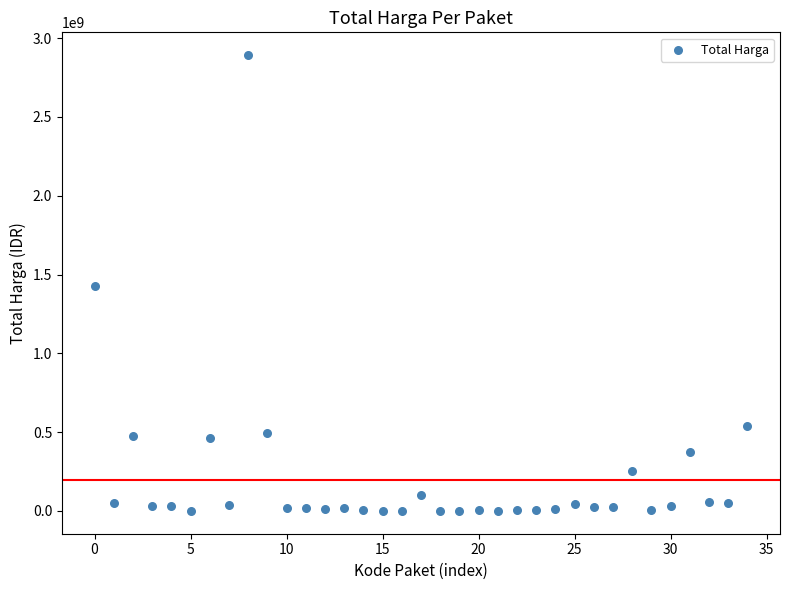

What is the range of Y values (max minus min)?

2892044000